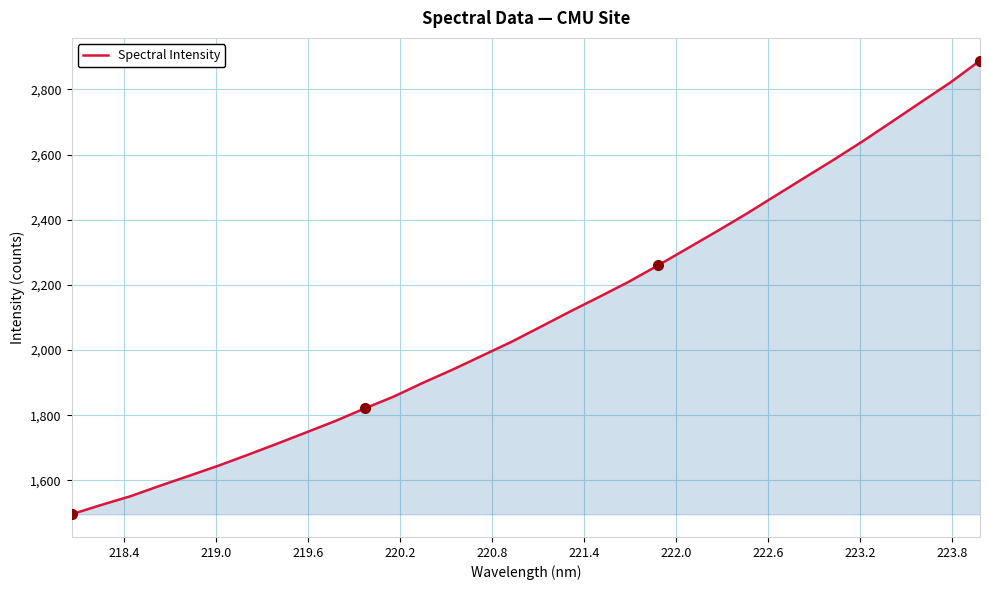

What is the difference between the maximum and minimum values?

1393.2